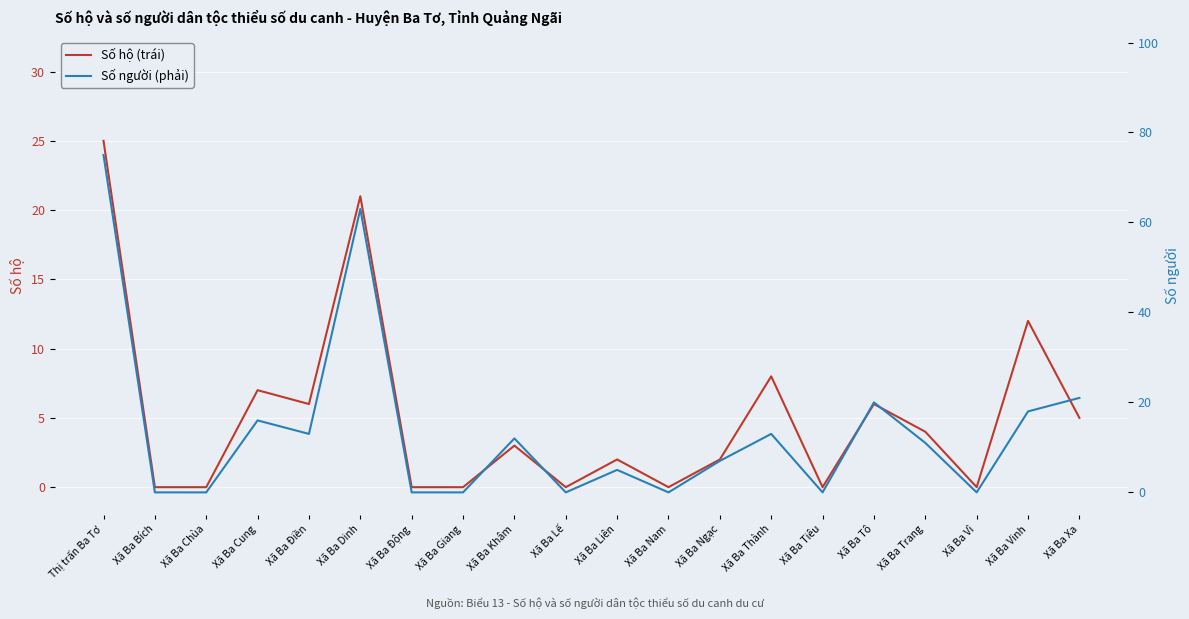

Rank the categories by Số hộ (trái) value from highest to lowest.

Thị trấn Ba Tơ, Xã Ba Dinh, Xã Ba Vinh, Xã Ba Thành, Xã Ba Cung, Xã Ba Điền, Xã Ba Tô, Xã Ba Xa, Xã Ba Trang, Xã Ba Khâm, Xã Ba Liên, Xã Ba Ngạc, Xã Ba Bích, Xã Ba Chùa, Xã Ba Động, Xã Ba Giang, Xã Ba Lế, Xã Ba Nam, Xã Ba Tiêu, Xã Ba Vì